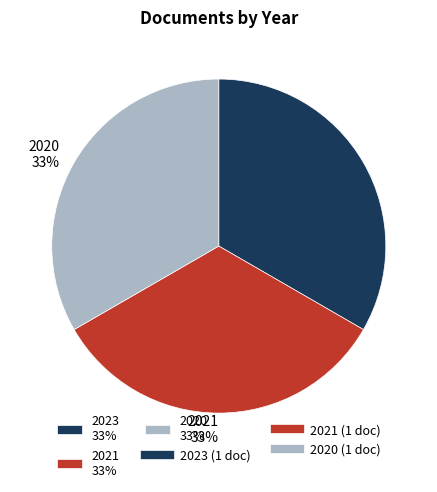

To the nearest percent, what is the average slice percentage?

33%